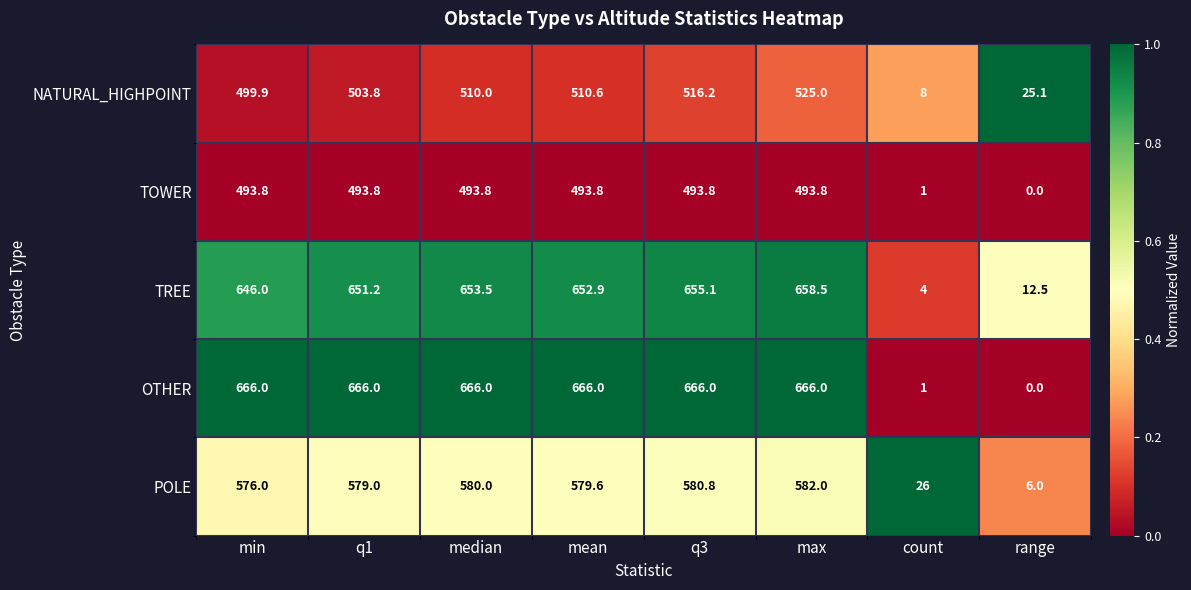

Which category has the lowest value across all series?

range